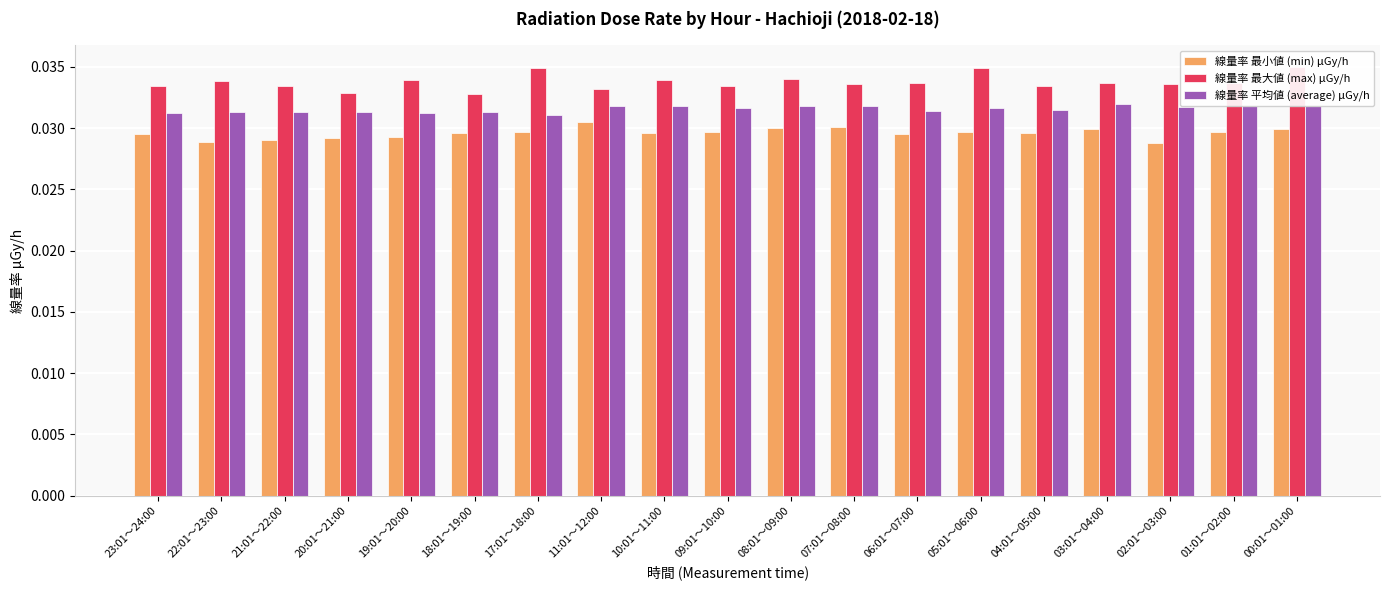

What are all the series names shown in the legend?

線量率 最小値 (min) μGy/h, 線量率 最大値 (max) μGy/h, 線量率 平均値 (average) μGy/h